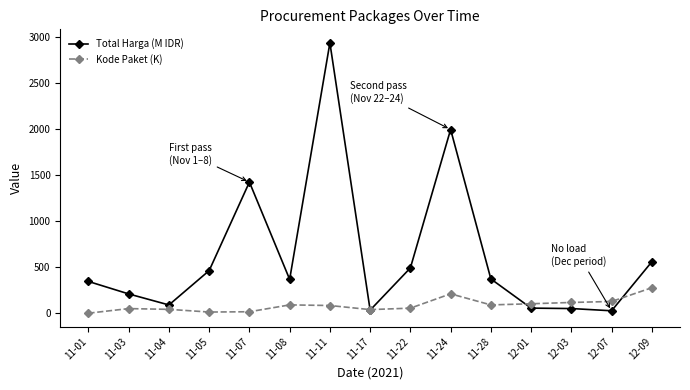

What is the difference between the maximum and minimum values in the Kode Paket (K) series?

276.6